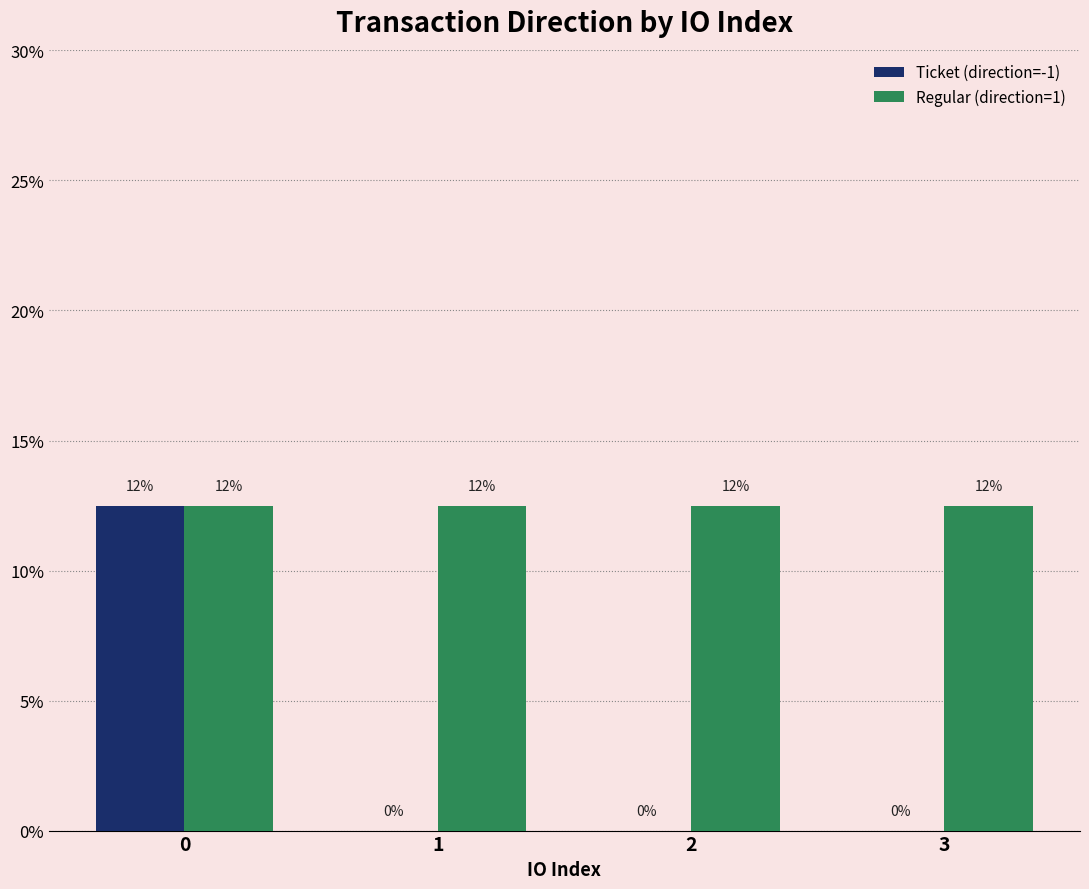

What is the sum of the Regular (direction=1) values at 0 and 3?

25.0